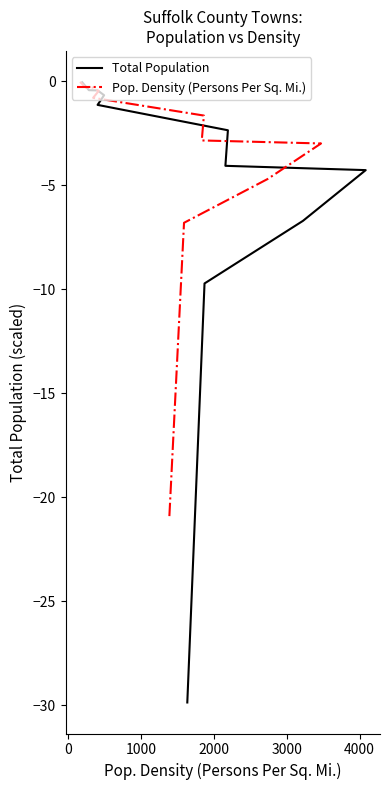

Rank the series by their average value, from lowest to highest.

Total Population, Pop. Density (Persons Per Sq. Mi.)